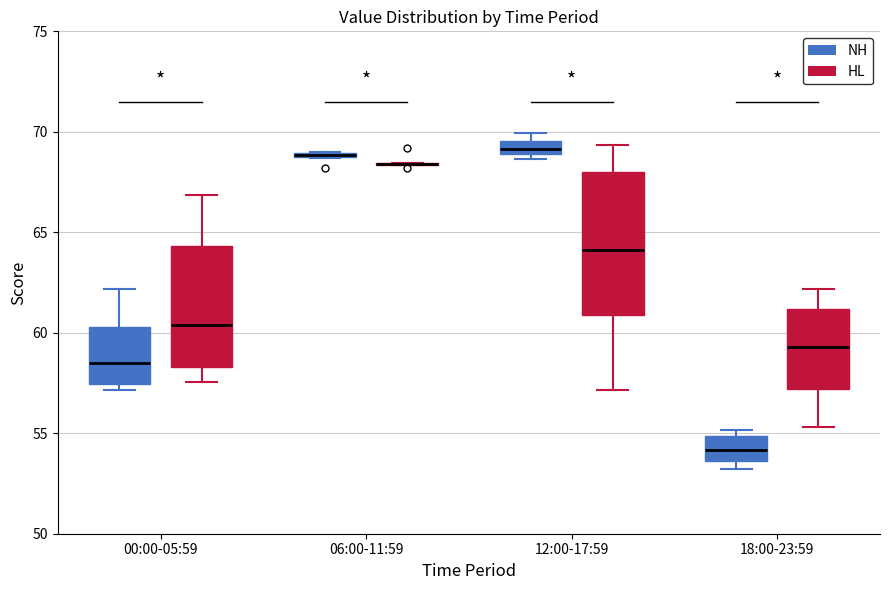

Comparing the boxes themselves (not the whiskers), which one is the tallest?

12:00-17:59 (HL)